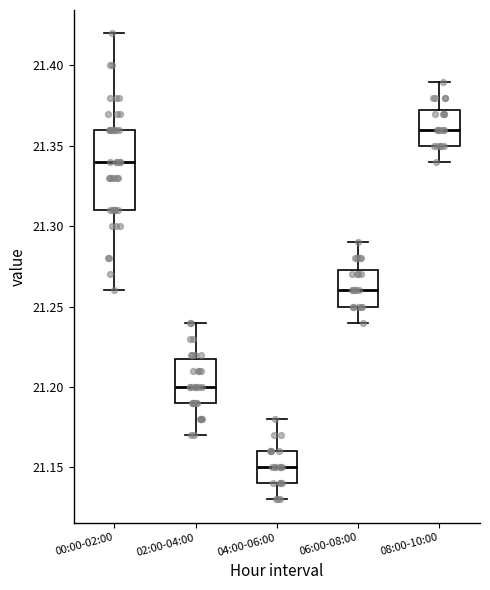

Which box is the tallest, from its lower edge to its upper edge?

00:00-02:00